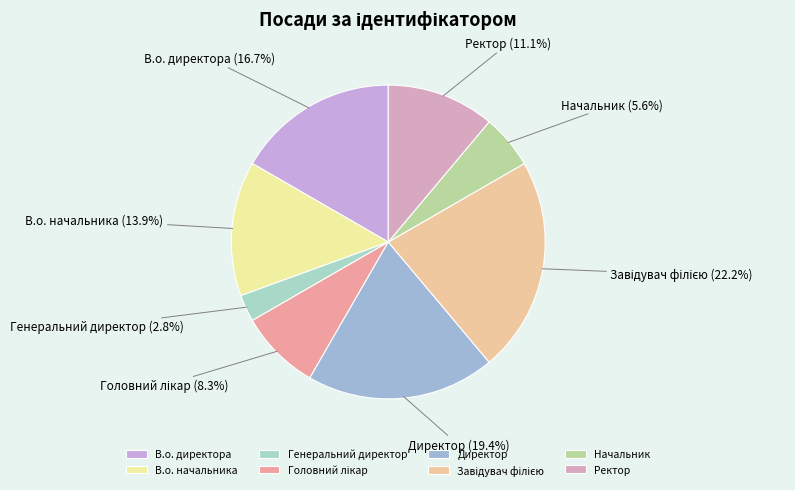

To the nearest percent, what is the difference between the Ректор and Генеральний директор slice percentages?

8%